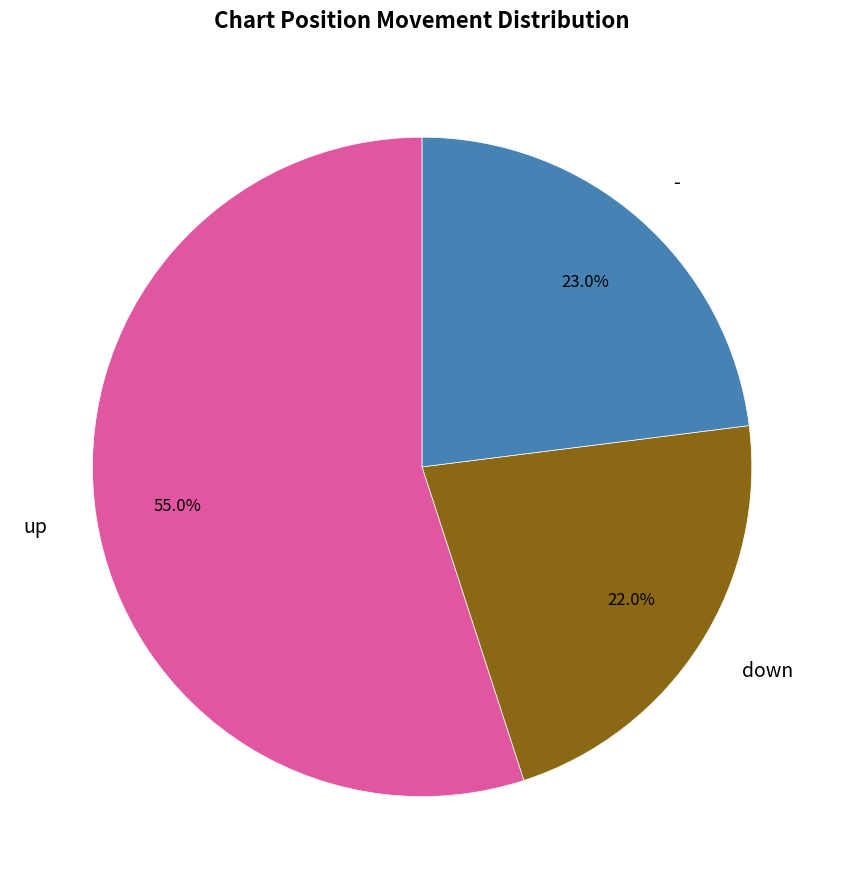

To the nearest percent, what is the difference between the largest and smallest slice percentages?

33%